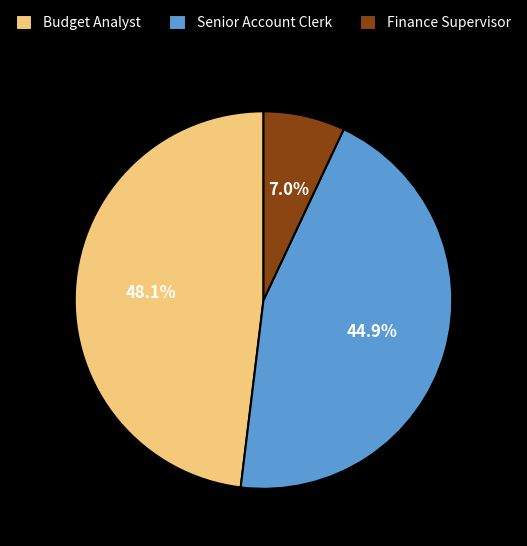

Rank the categories by value from highest to lowest.

Budget Analyst, Senior Account Clerk, Finance Supervisor